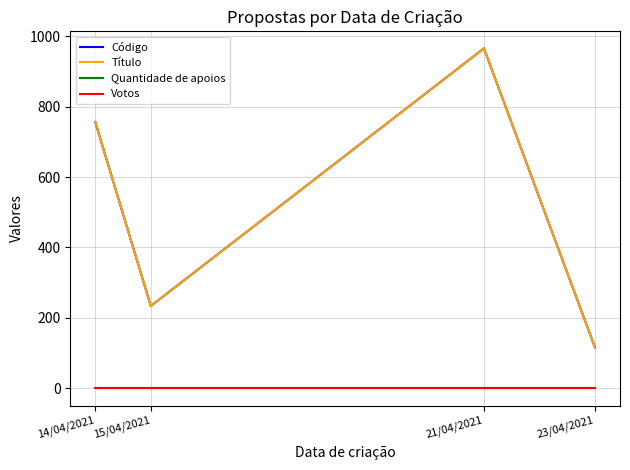

Which label corresponds to the largest value in the chart?

21/04/2021